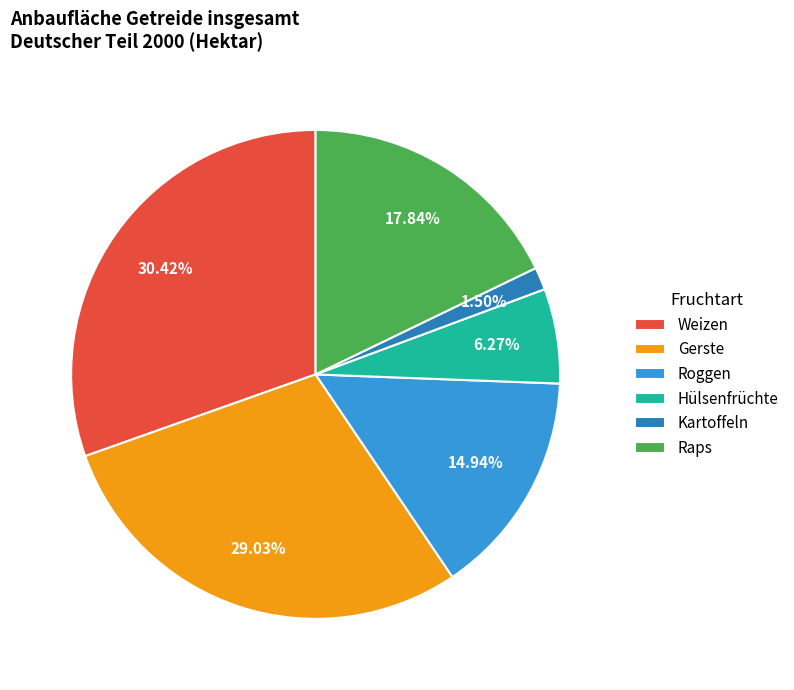

Count the number of slices in the pie.

6